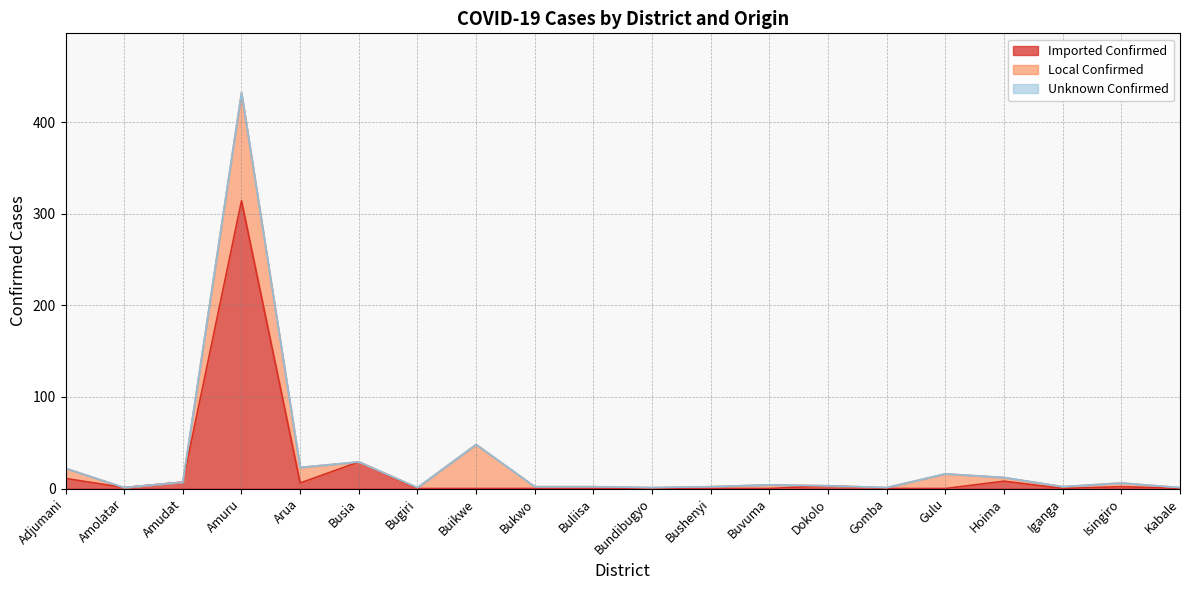

At how many categories does at least one series exceed 71?

1